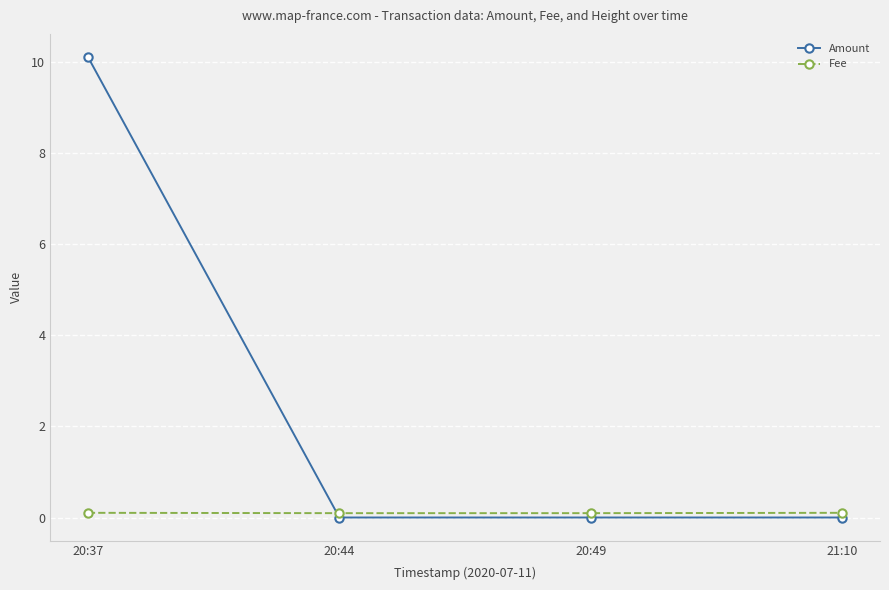

List the series in order of their peak value, lowest first.

Fee, Amount